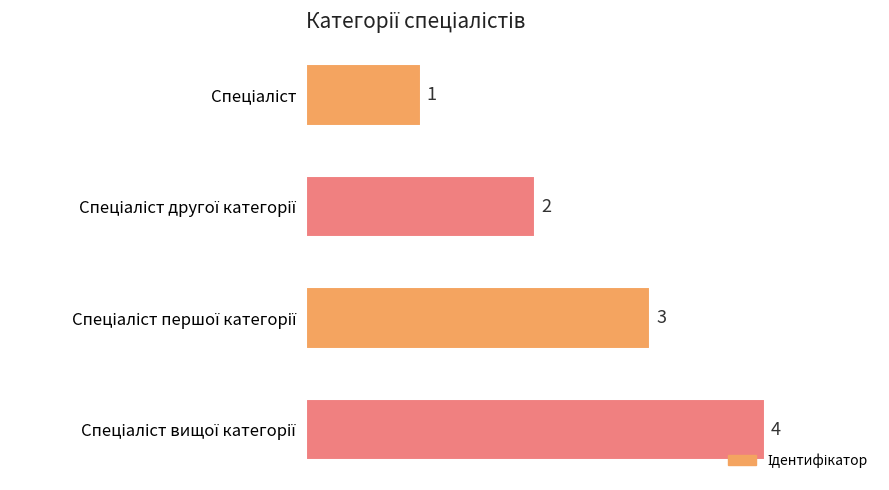

What is the sum of all values?

10